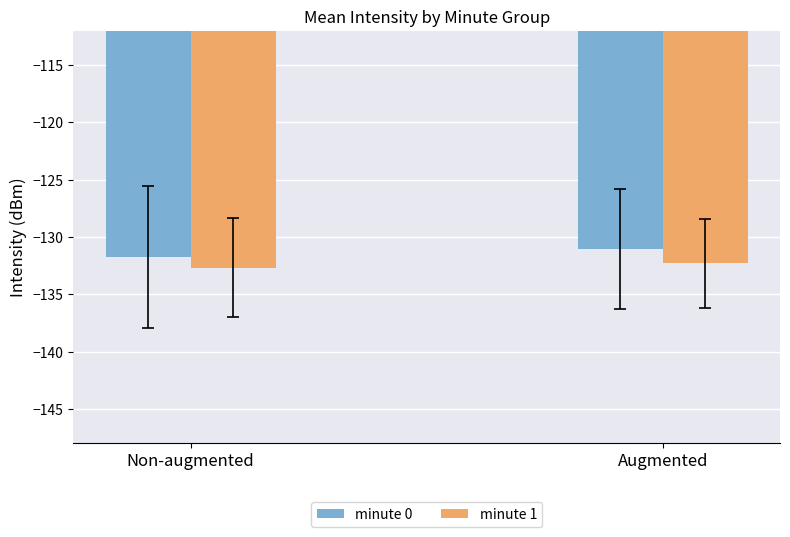

What is the spread (max minus min) of values at Non-augmented?

1.0